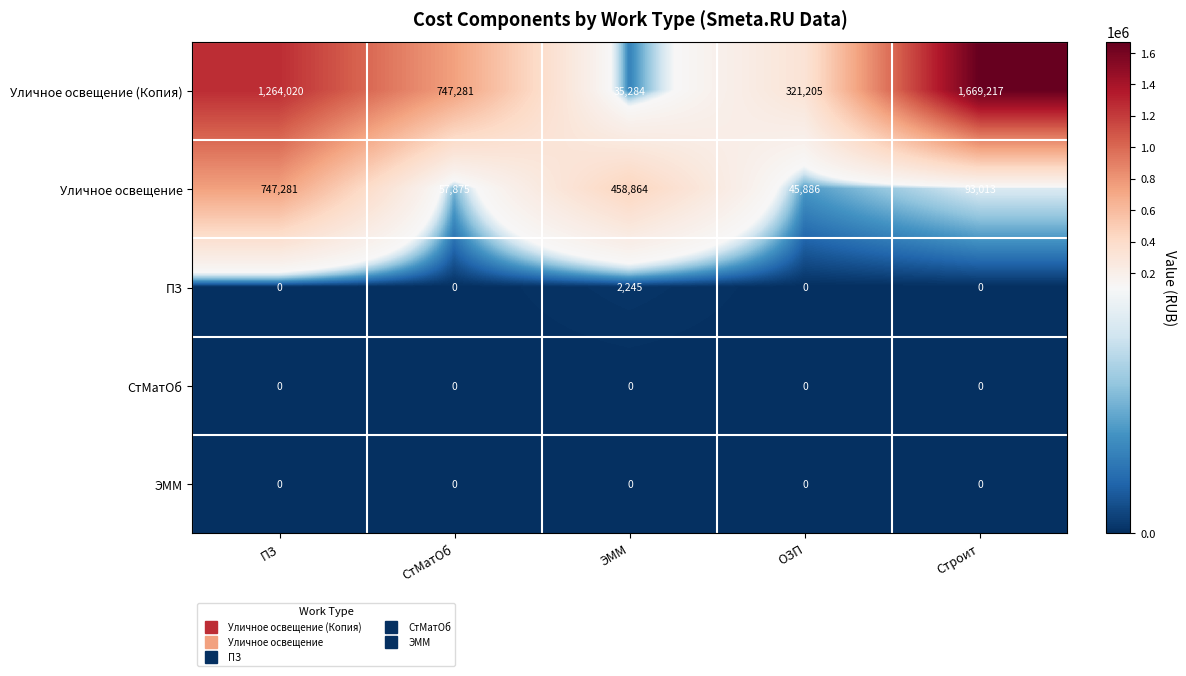

What is the difference between the maximum and minimum values in the Уличное освещение (Копия) series?

1633933